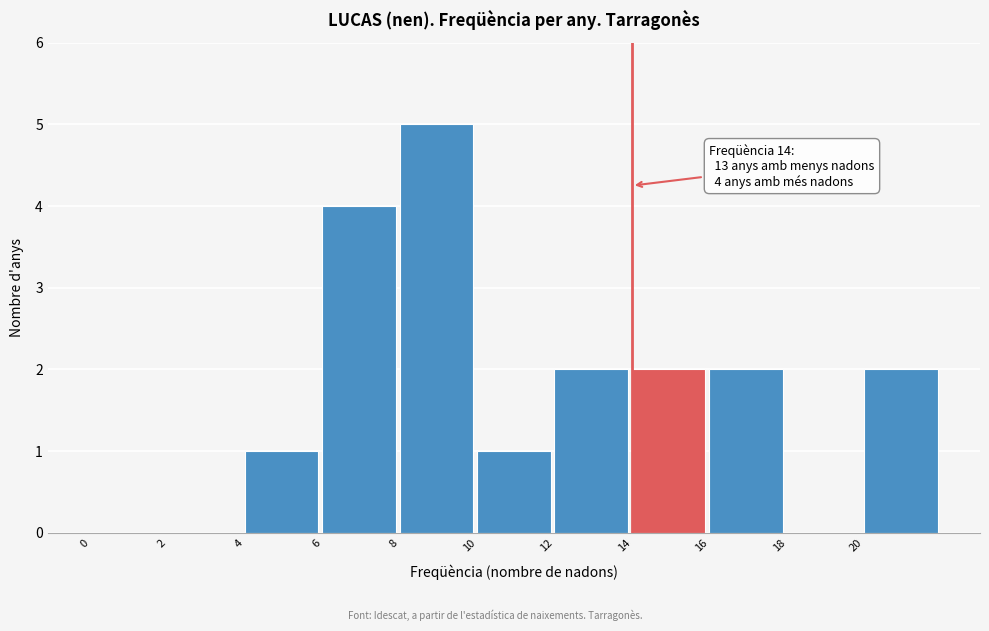

Which range on the x-axis has the tallest bar?

8 to 10